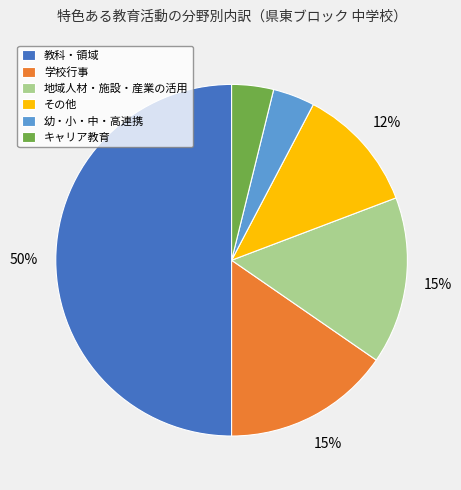

Which has a higher value, キャリア教育 or その他?

その他